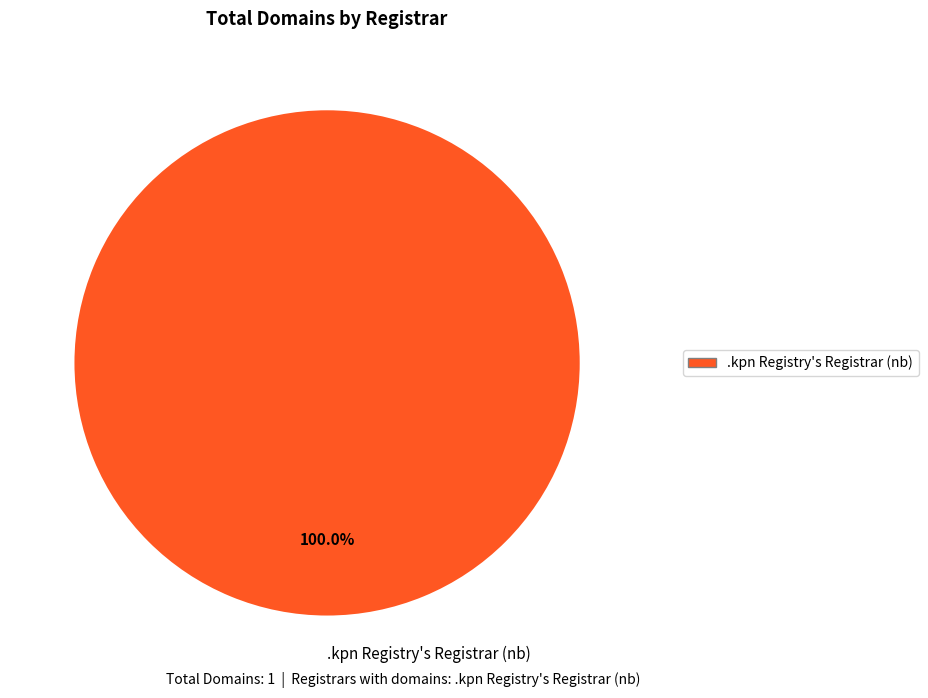

Rank the categories by value from lowest to highest.

.kpn Registry's Registrar (nb)